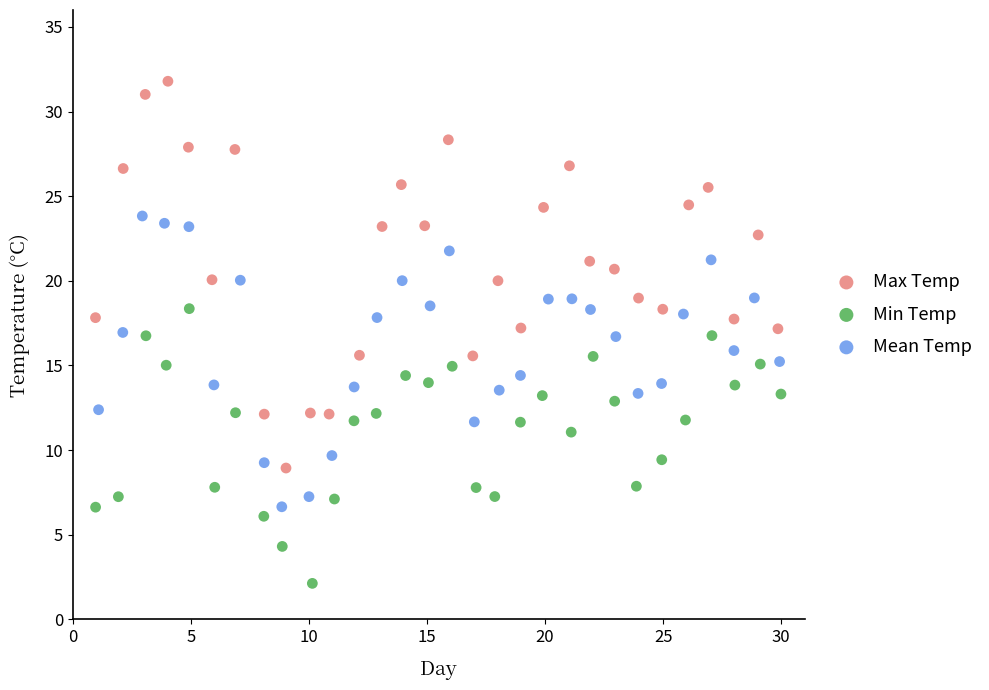

Which series has the largest Y range (max minus min)?

Max Temp